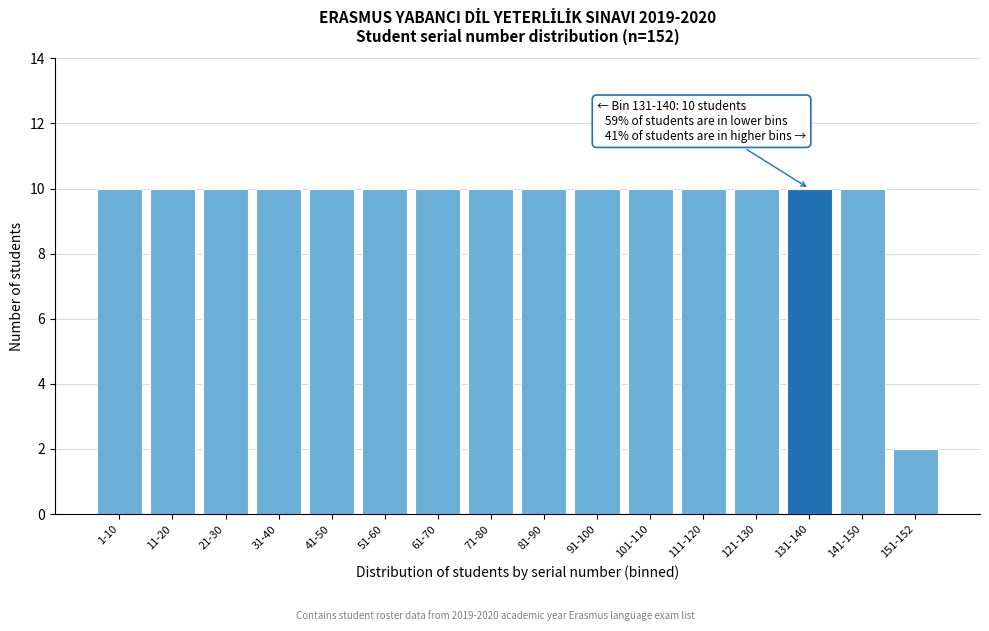

Reading left to right, list all the values displayed in this chart.

1-10=10	11-20=10	21-30=10	31-40=10	41-50=10	51-60=10	61-70=10	71-80=10	81-90=10	91-100=10	101-110=10	111-120=10	121-130=10	131-140=10	141-150=10	151-152=2